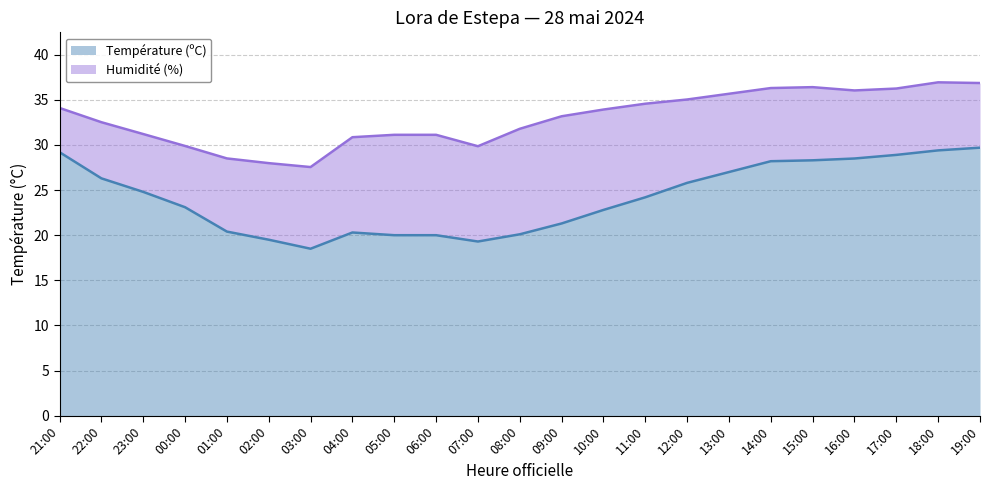

What is the change in value from 11:00 to 16:00?

+4.3